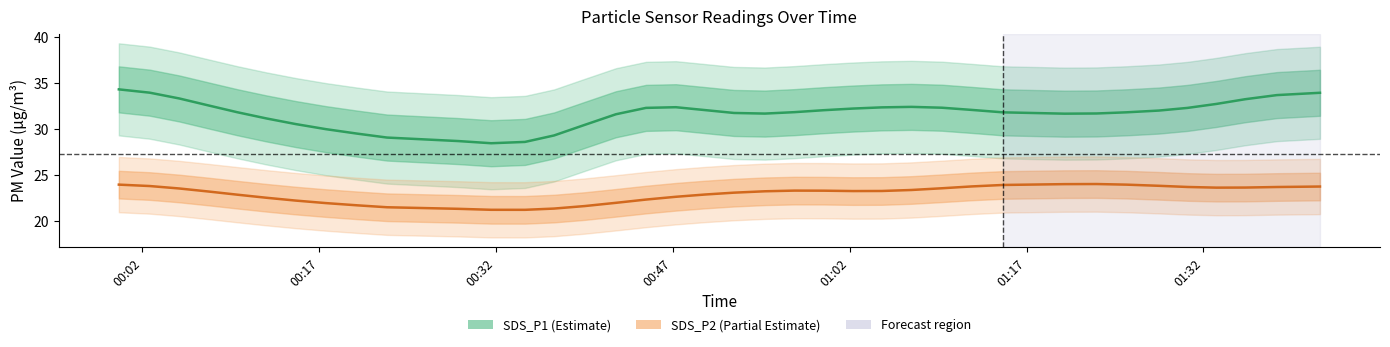

What is the sum of all SDS_P1 values?

1204.7